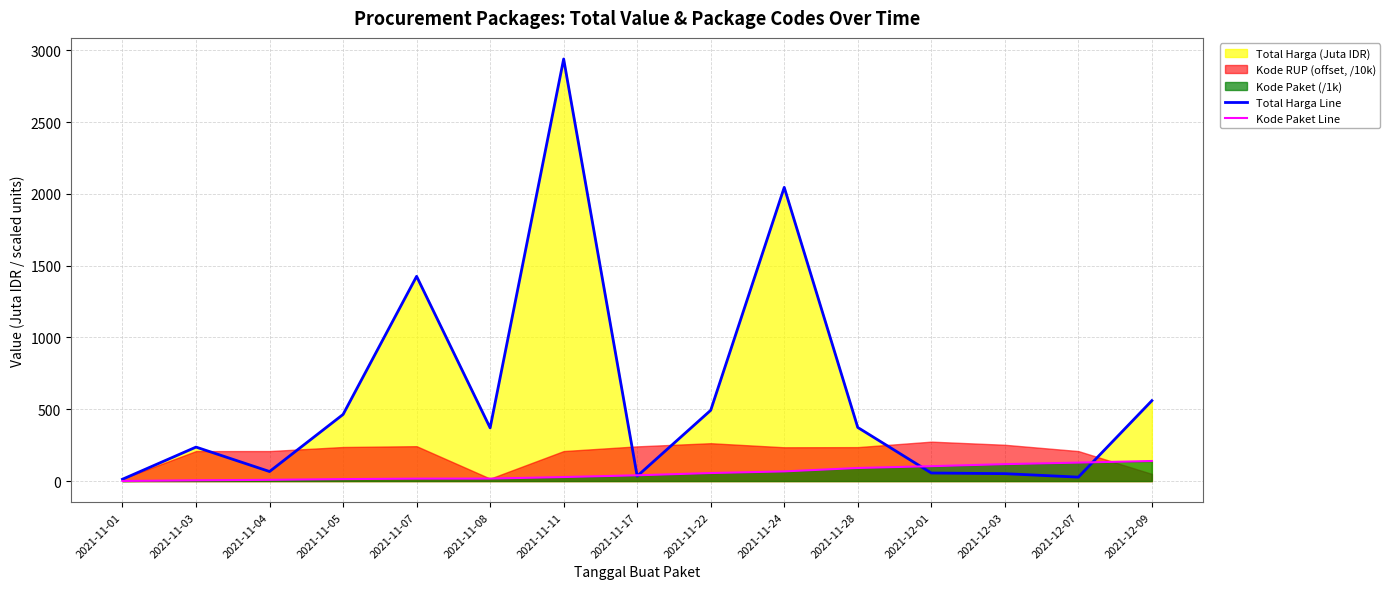

Which series changed the most between 2021-11-01 and 2021-11-24?

Total Harga Line